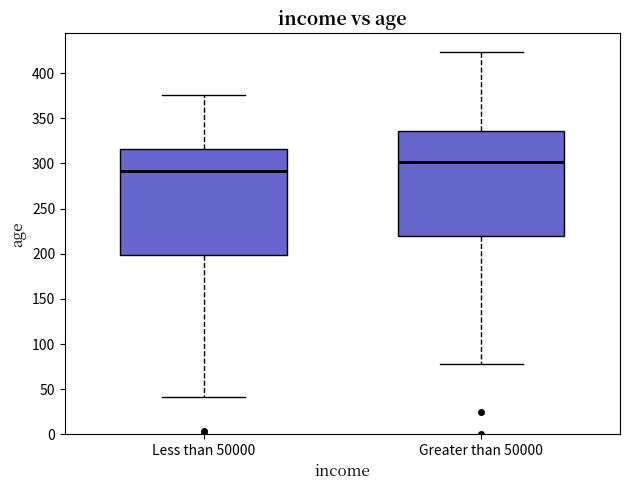

Which box has the lowest median line?

Less than 50000